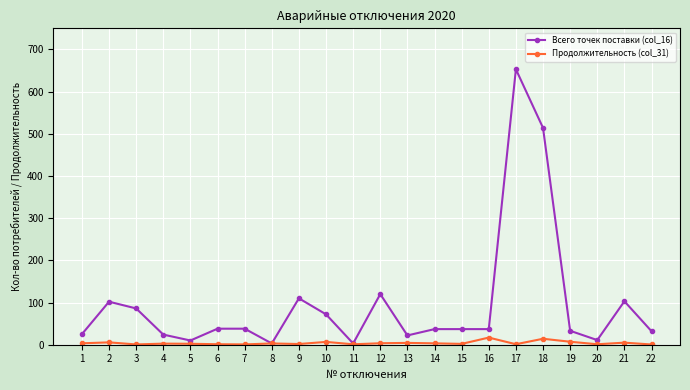

What is the maximum value shown in the chart?

653.0